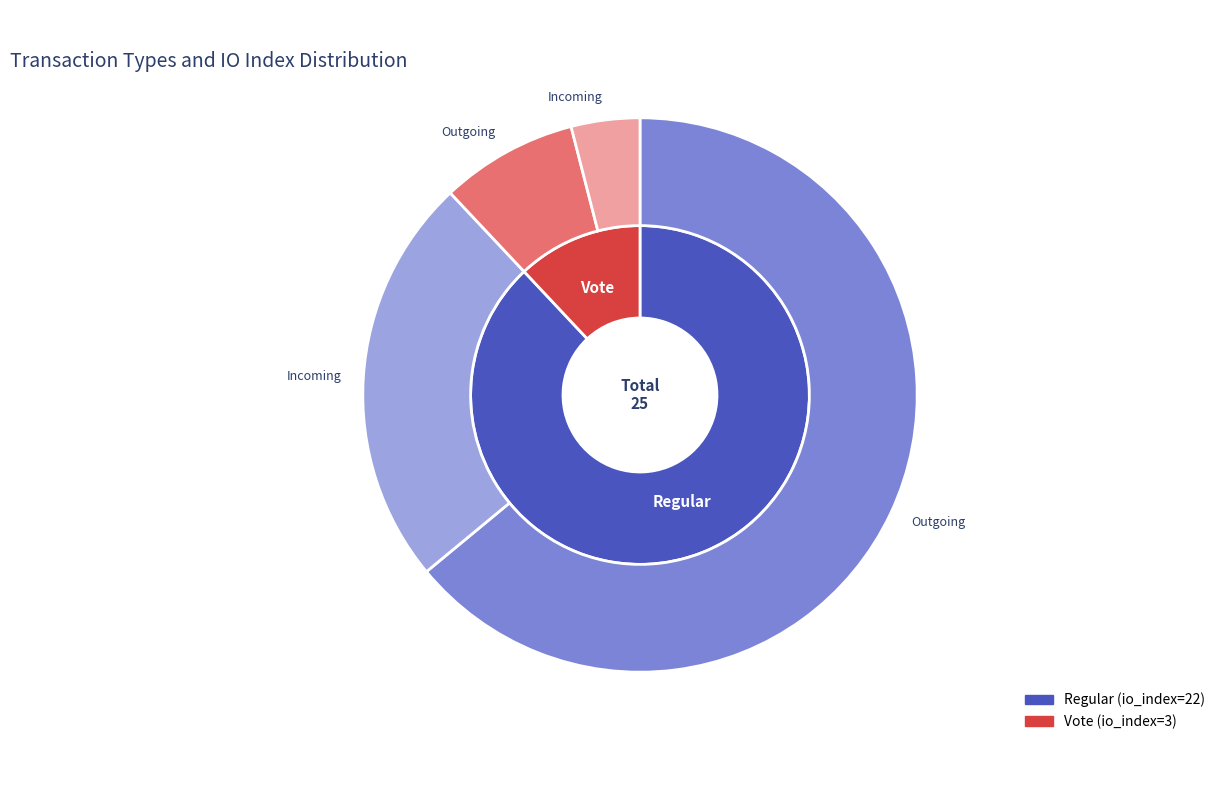

How many slices are in this pie chart?

2